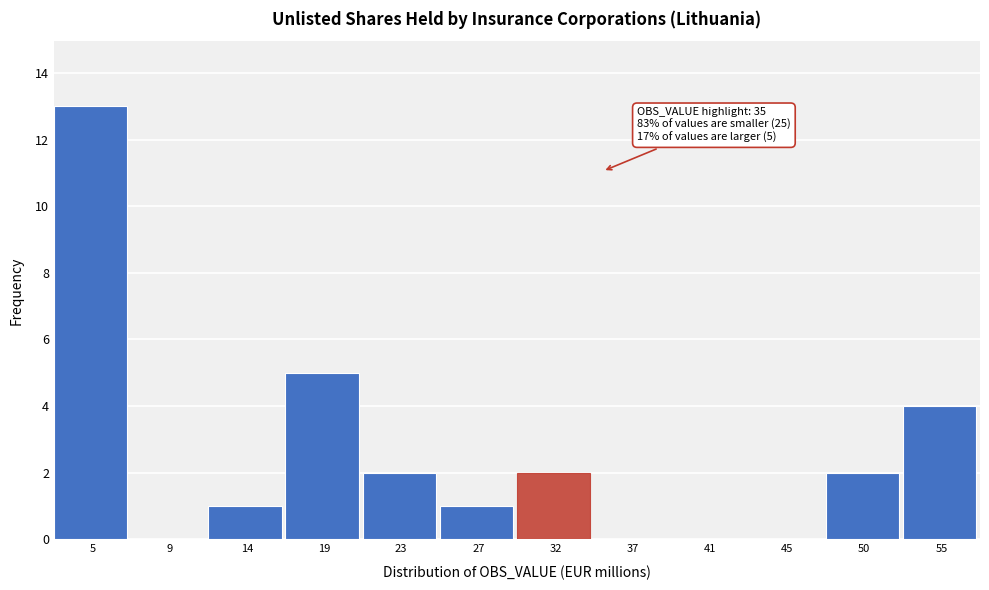

Reading left to right, transcribe all the data shown in this chart.

5=13	9=0	14=1	19=5	23=2	27=1	32=2	37=0	41=0	45=0	50=2	55=4